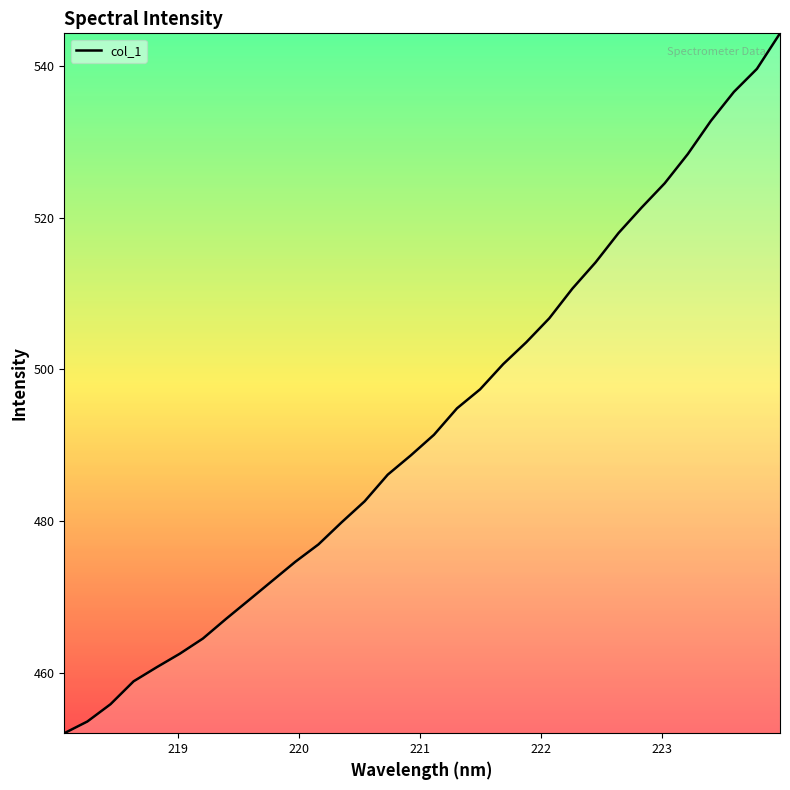

How many values are below 491?

16